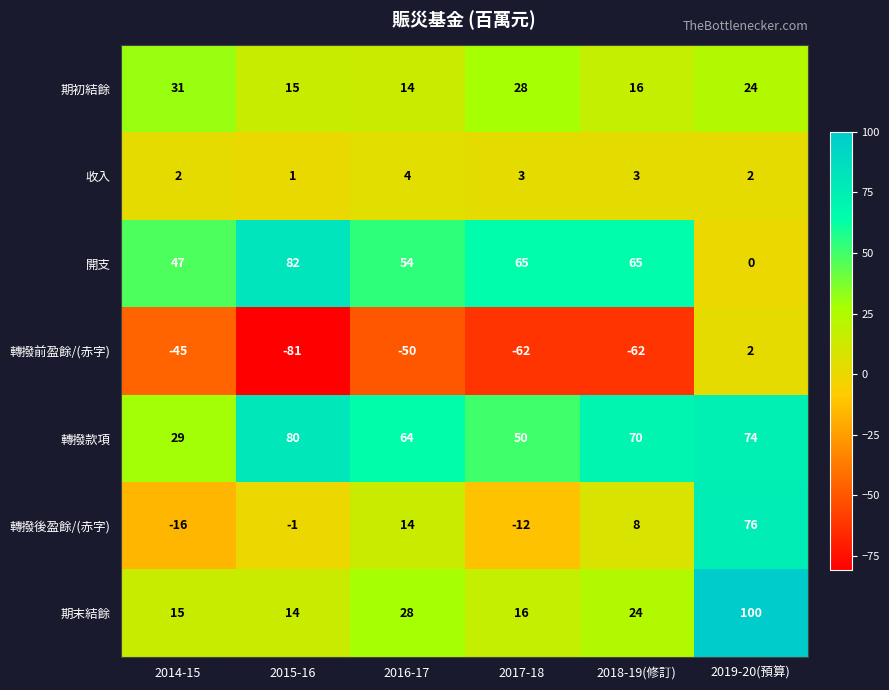

List the labels in order of 轉撥後盈餘/(赤字) value, largest first.

2019-20(預算), 2016-17, 2018-19(修訂), 2015-16, 2017-18, 2014-15